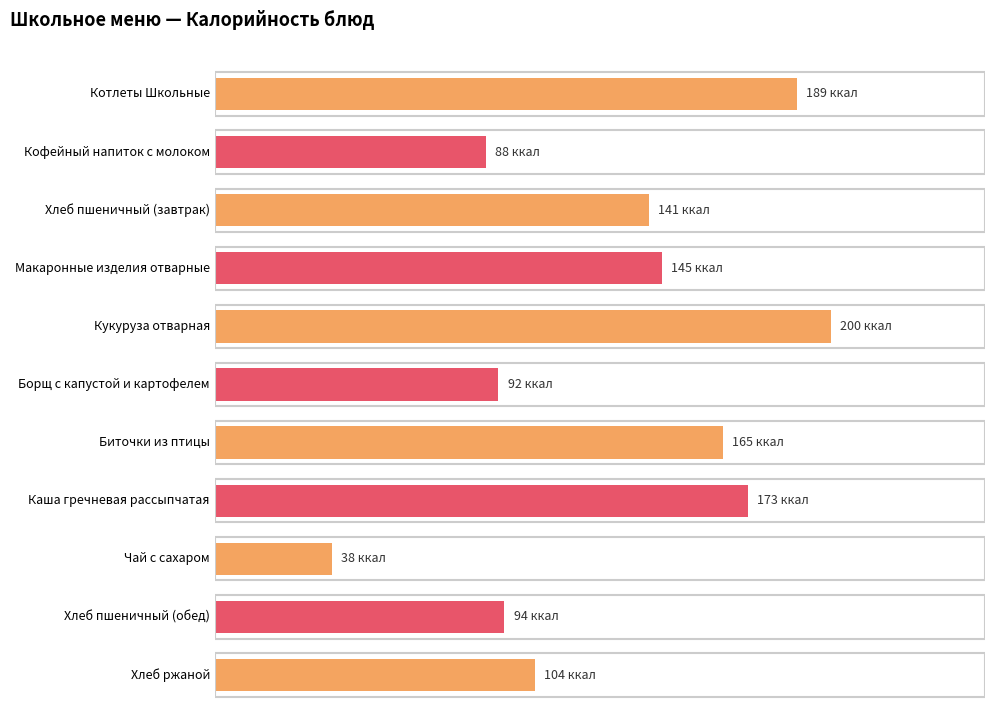

How many values in the Калорийность series are below 141?

5